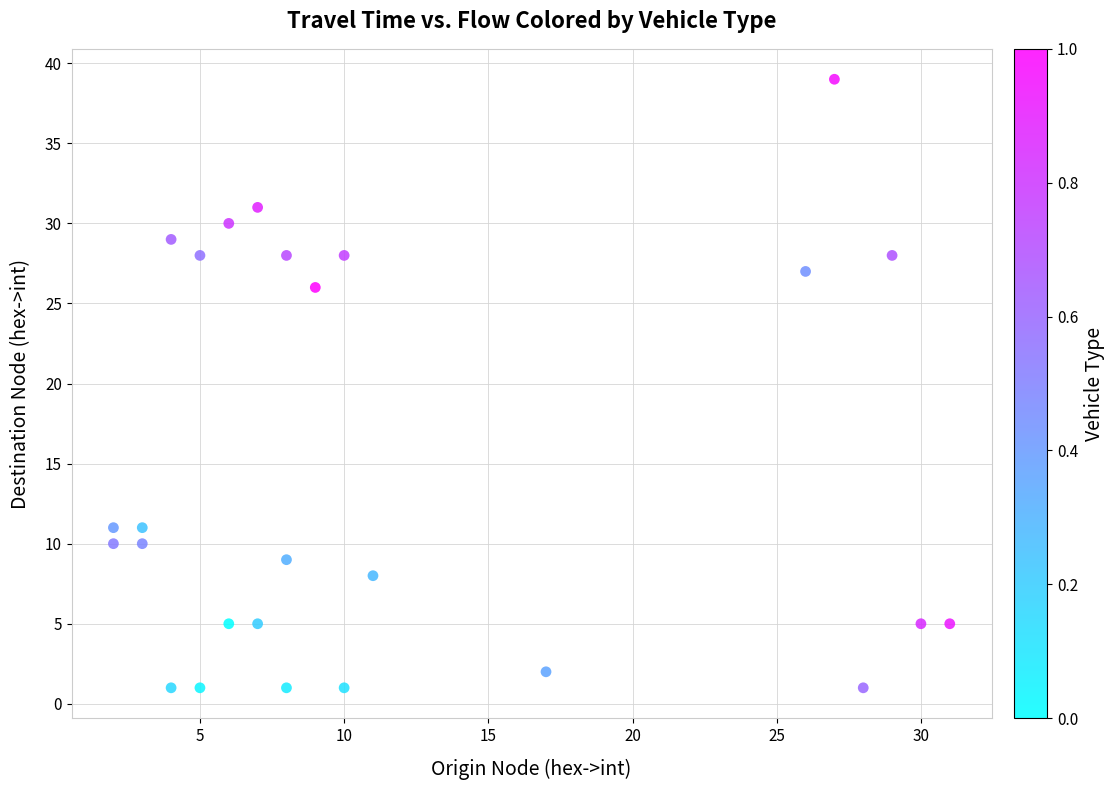

What Y value in the scatter plot is closest to 20?

26